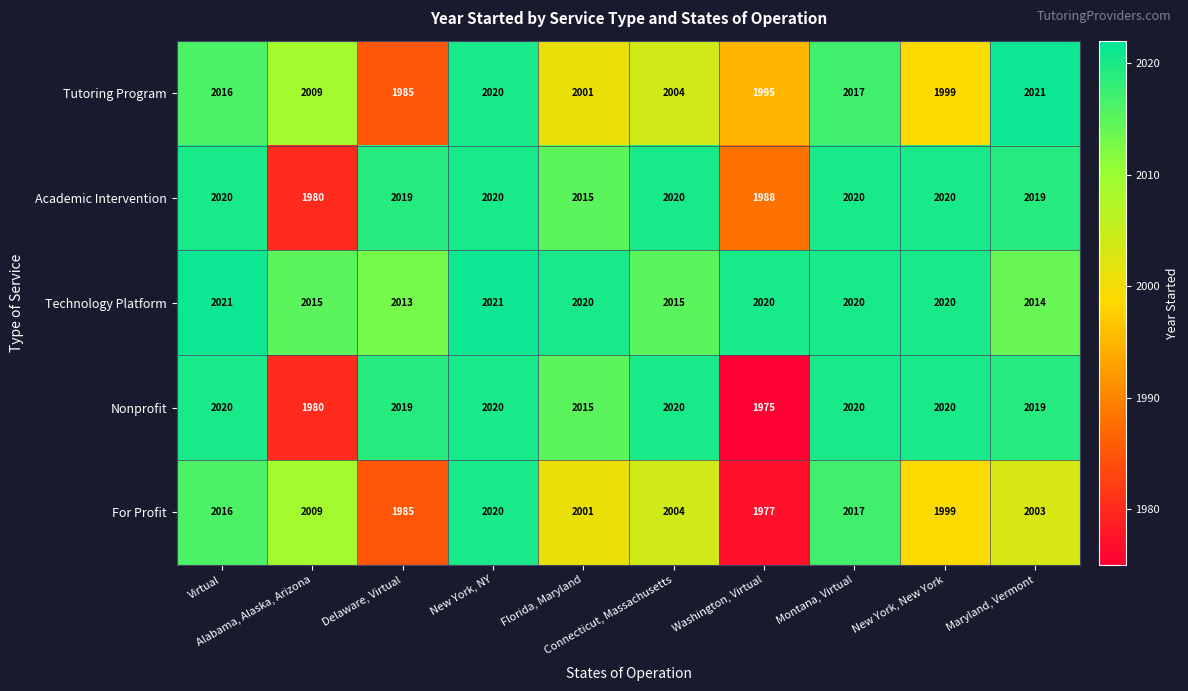

What is the sum of all Nonprofit values?

20108